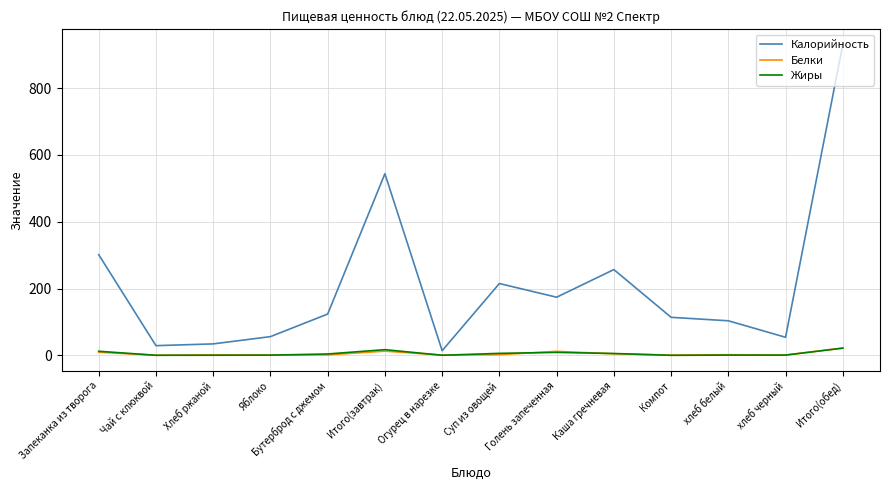

Is it true that Калорийность equals 248.2 at Голень запеченная?

False